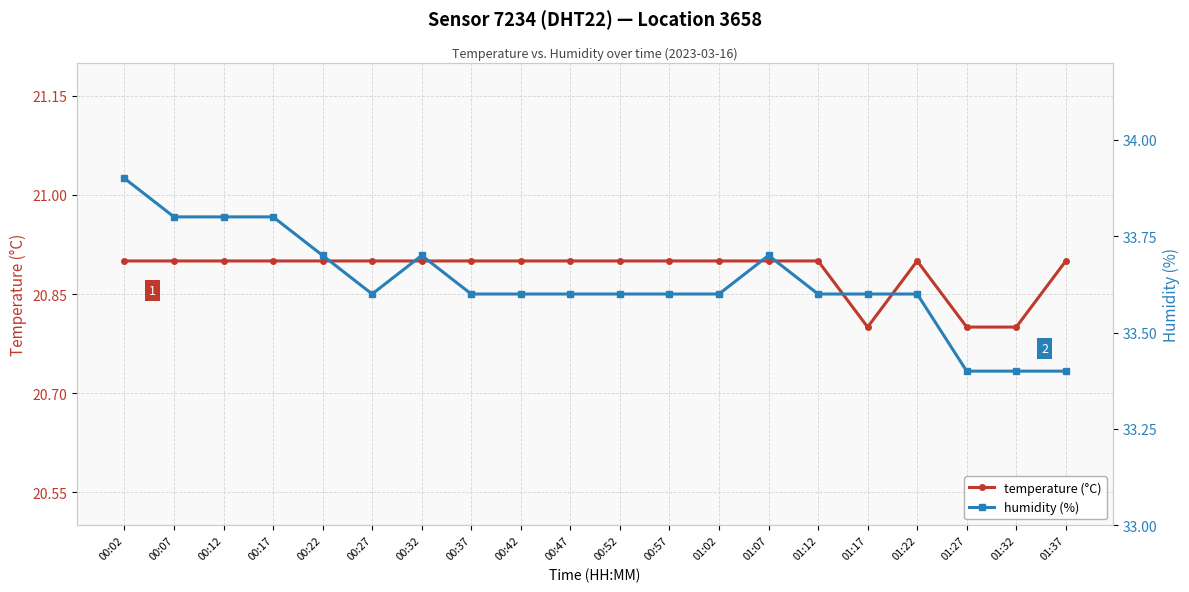

Does the chart have visible grid lines?

Yes